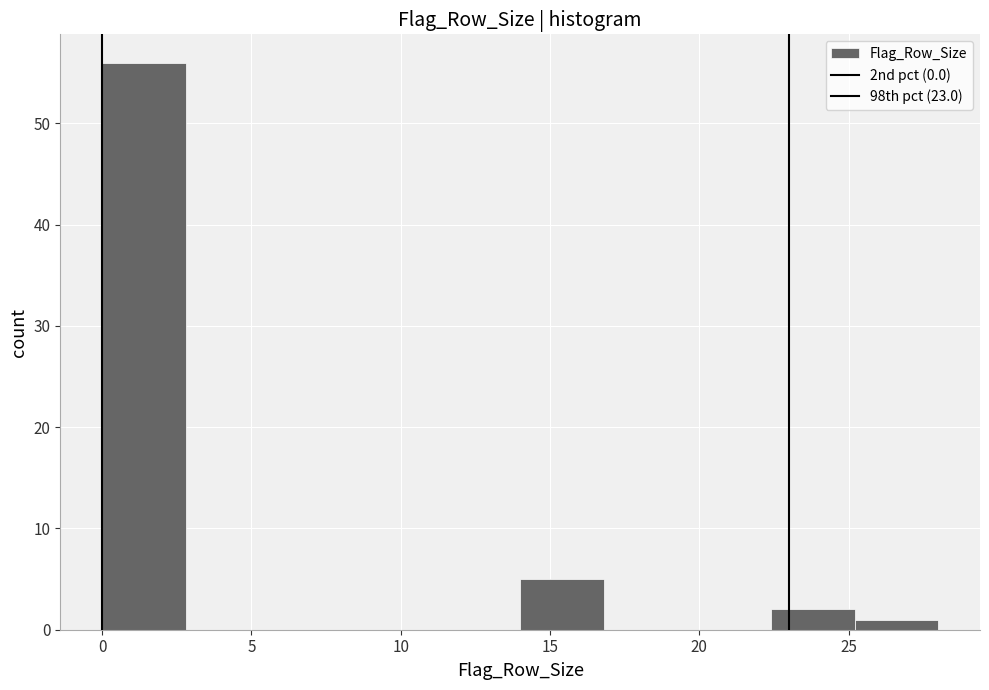

Reading left to right, transcribe this chart: for each bar, give the range it covers on the x-axis and its height. Neither the bar edges nor the heights are printed on the chart, so give them approximately, as read against the axes.

0.0 to 2.8: 56
2.8 to 5.6: 0
5.6 to 8.4: 0
8.4 to 11.2: 0
11.2 to 14.0: 0
14.0 to 16.8: 5
16.8 to 19.6: 0
19.6 to 22.4: 0
22.4 to 25.2: 2
25.2 to 28.0: 1